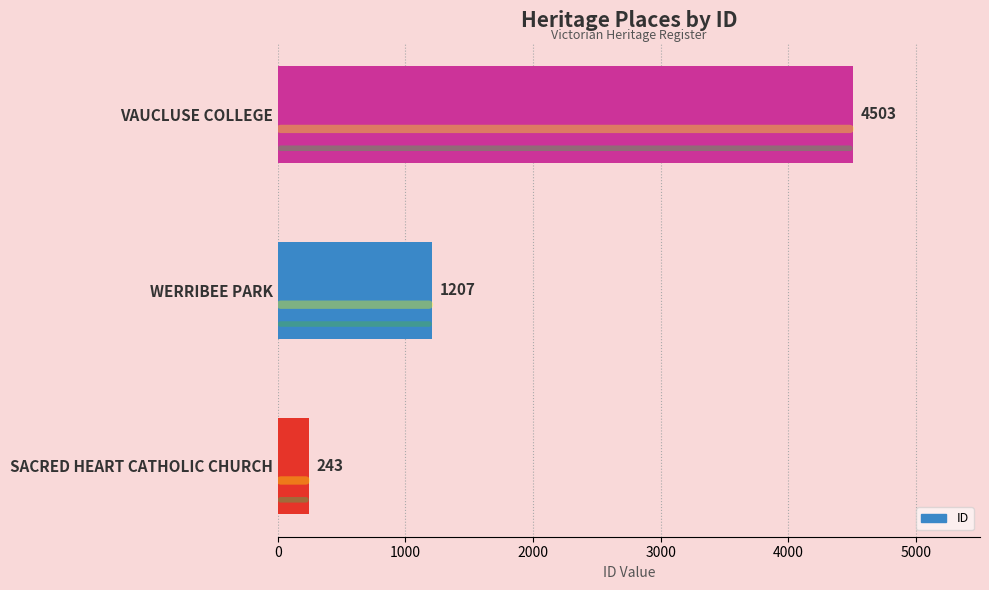

How many categories are shown in the chart?

3